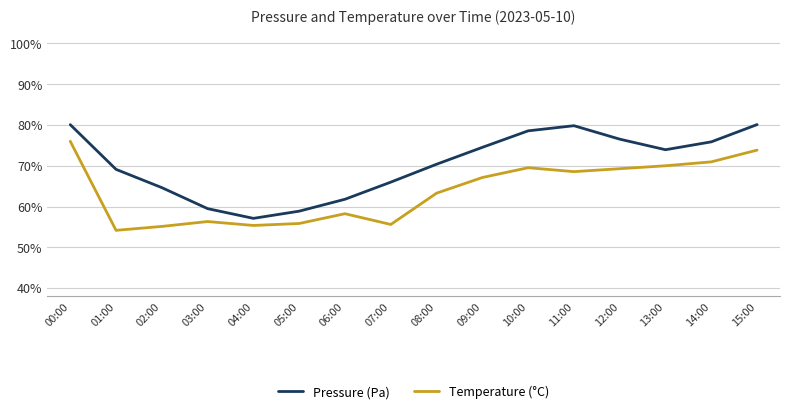

What is the sum of the Temperature (°C) values at 14:00 and 02:00?

126.1